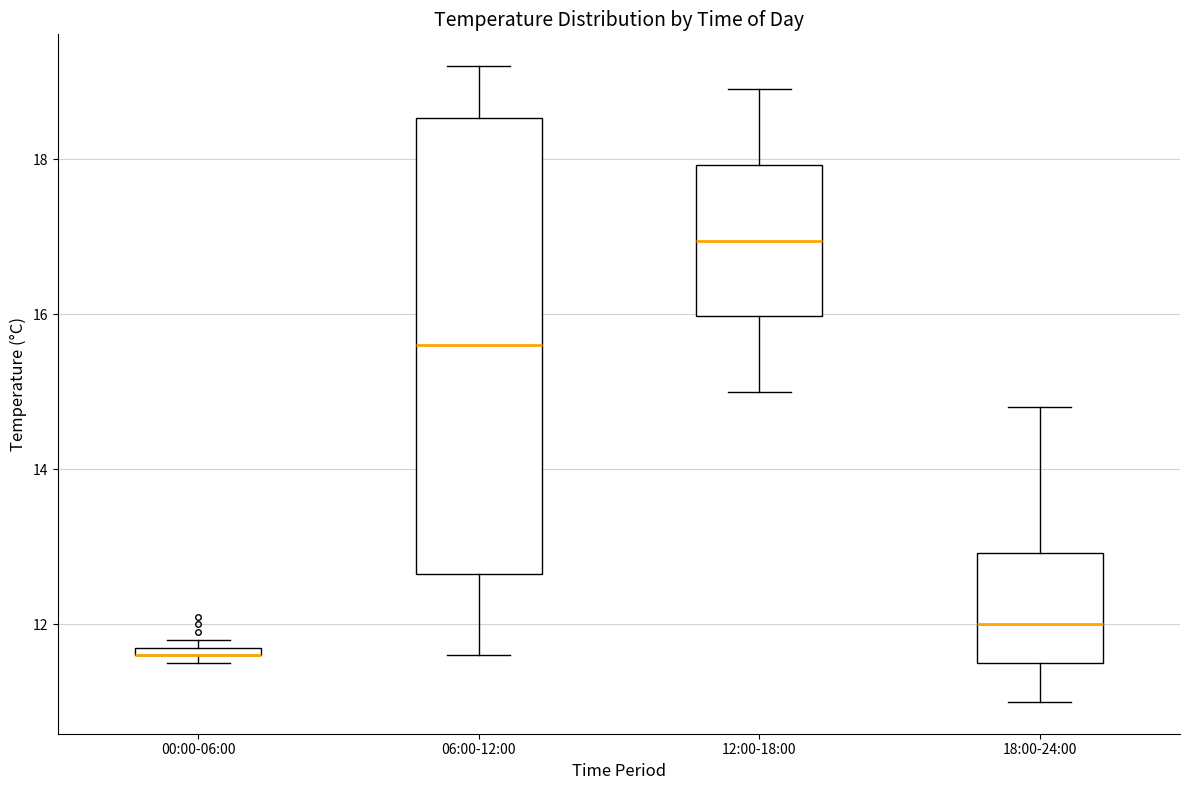

Where is the upper edge of the box for 12:00-18:00 on the y-axis? The values are not printed on the chart, so give them approximately, as read against the axis.

18.0